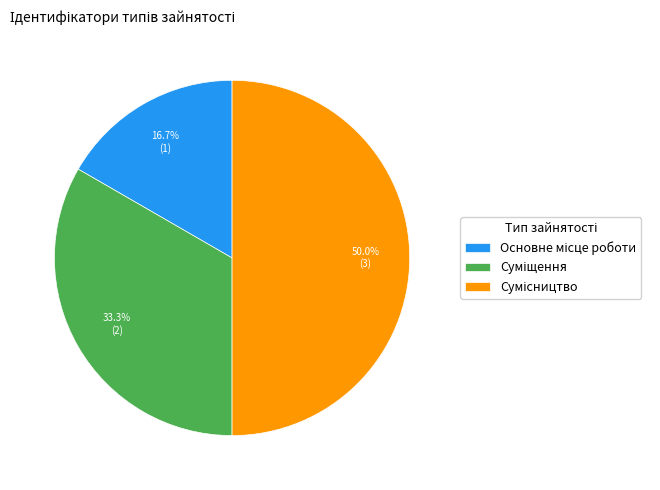

How many slices are in this pie chart?

3